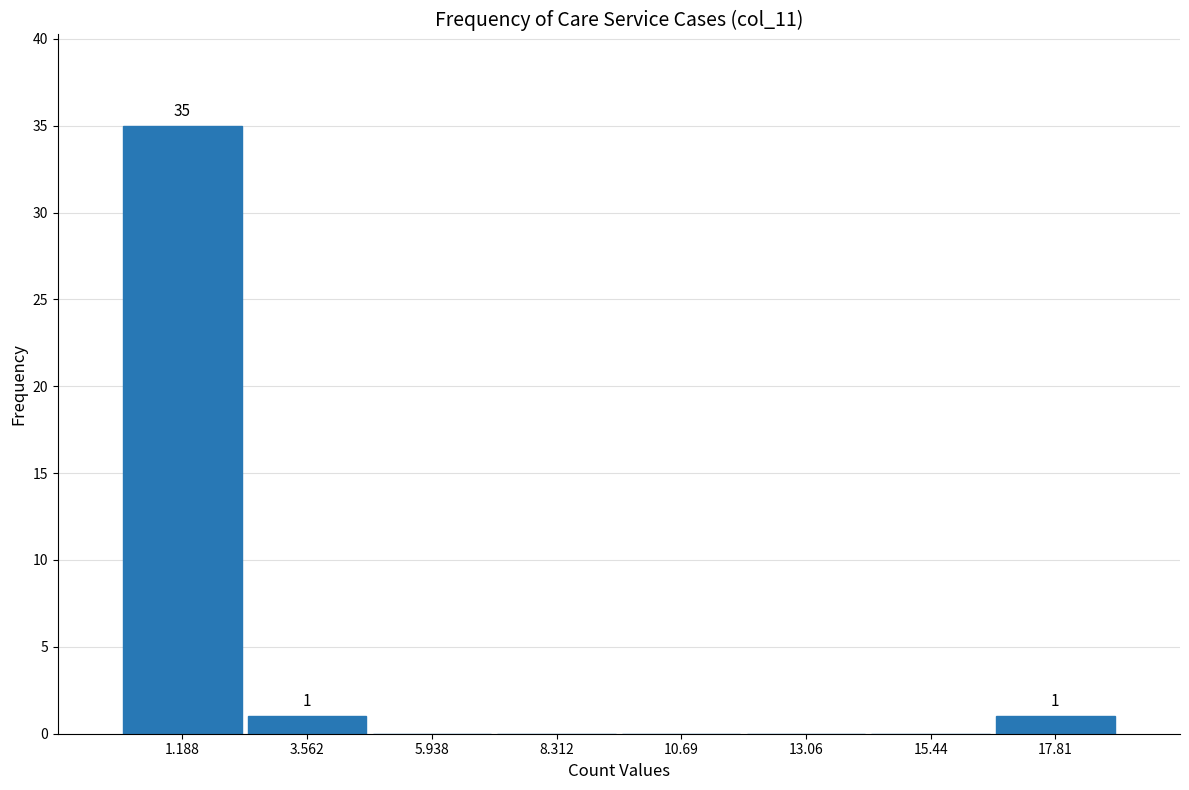

Which range on the x-axis has the tallest bar?

0.0 to 2.5